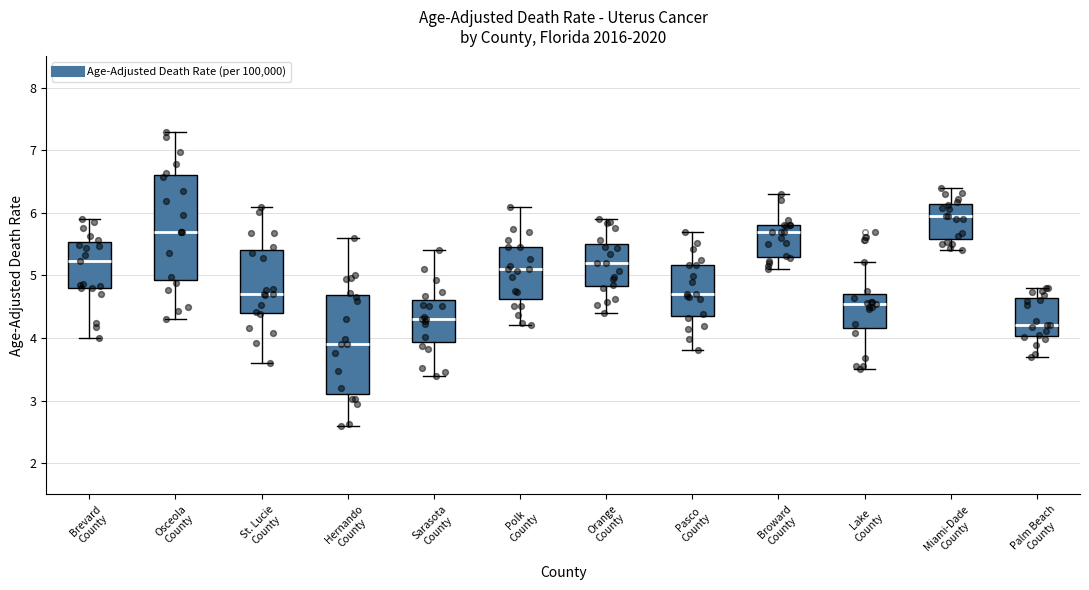

Reading left to right, transcribe this box plot: for each box, give where its median line is, the range the box spans, and where its two whiskers end, as read against the y-axis. The values are not printed on the chart, so give them approximately, as read against the axis.

Brevard County: median 5.2, box 4.8 to 5.5, whiskers 4.0 to 5.9
Osceola County: median 5.7, box 4.9 to 6.6, whiskers 4.3 to 7.3
St. Lucie County: median 4.7, box 4.4 to 5.4, whiskers 3.6 to 6.1
Hernando County: median 3.9, box 3.1 to 4.7, whiskers 2.6 to 5.6
Sarasota County: median 4.3, box 3.9 to 4.6, whiskers 3.4 to 5.4
Polk County: median 5.1, box 4.6 to 5.5, whiskers 4.2 to 6.1
Orange County: median 5.2, box 4.8 to 5.5, whiskers 4.4 to 5.9
Pasco County: median 4.7, box 4.3 to 5.2, whiskers 3.8 to 5.7
Broward County: median 5.7, box 5.3 to 5.8, whiskers 5.1 to 6.3
Lake County: median 4.5, box 4.2 to 4.7, whiskers 3.5 to 5.2
Miami-Dade County: median 6.0, box 5.6 to 6.1, whiskers 5.4 to 6.4
Palm Beach County: median 4.2, box 4.0 to 4.6, whiskers 3.7 to 4.8